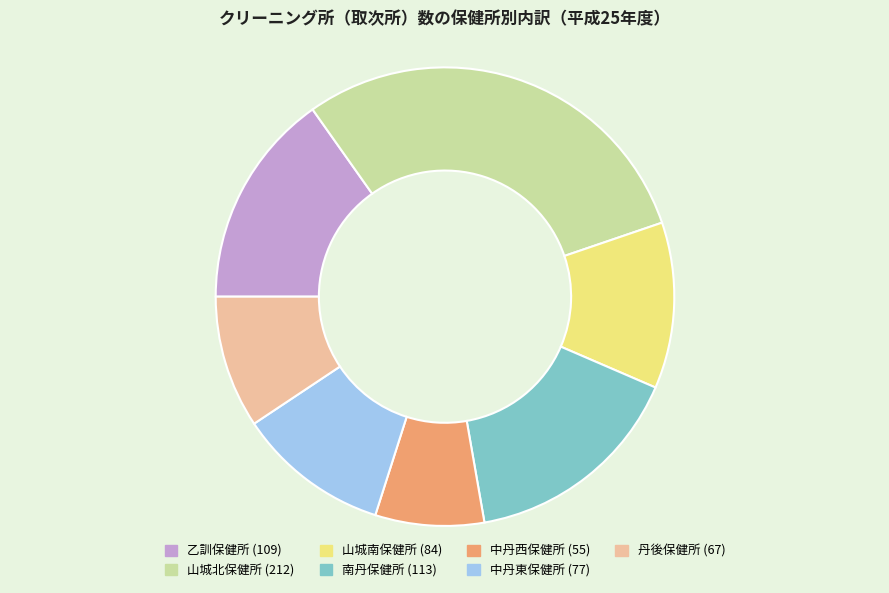

Do 丹後保健所 and 乙訓保健所 together represent more than half of the pie?

No